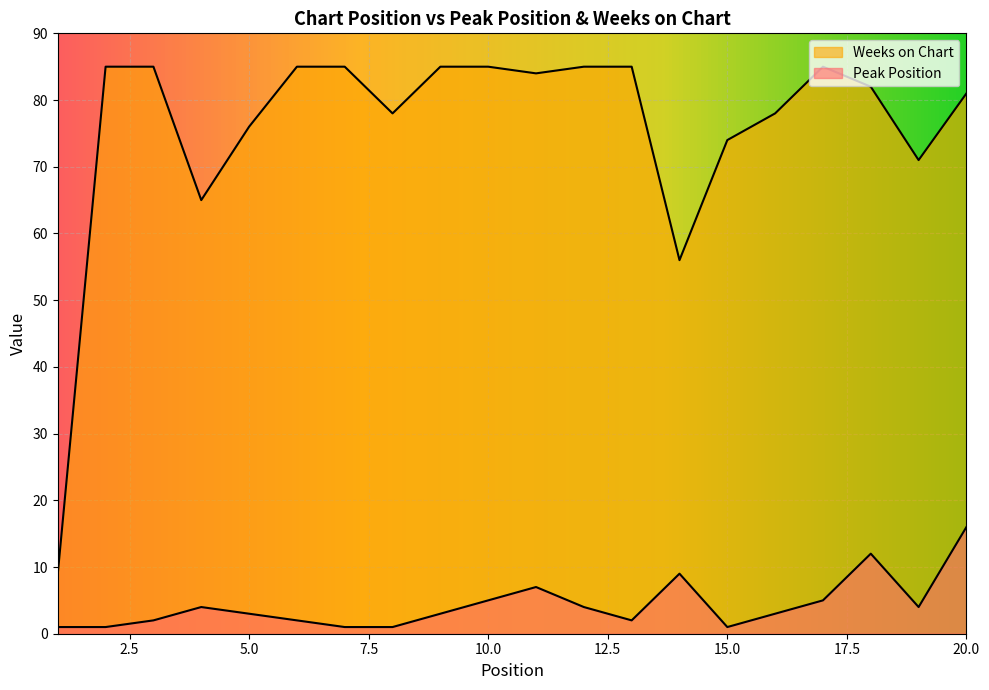

Rank the series at 9 from lowest to highest value.

Peak Position, Weeks on Chart